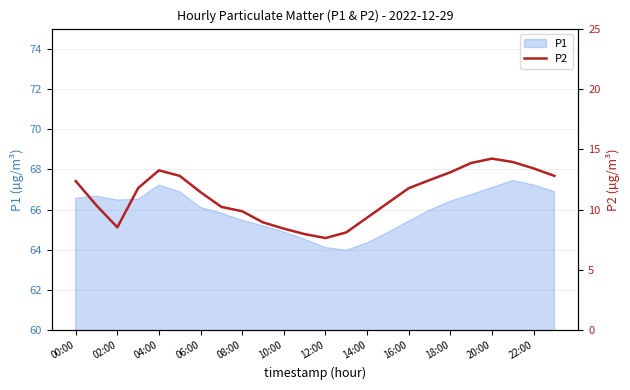

What is the maximum value for P1?

67.5